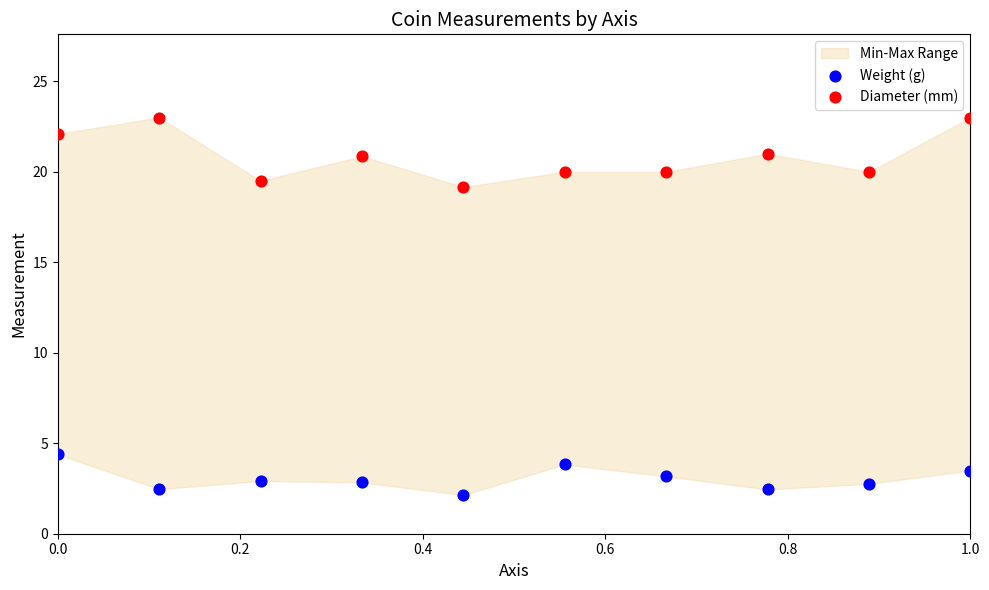

Which series reaches the minimum Y coordinate?

Weight (g)